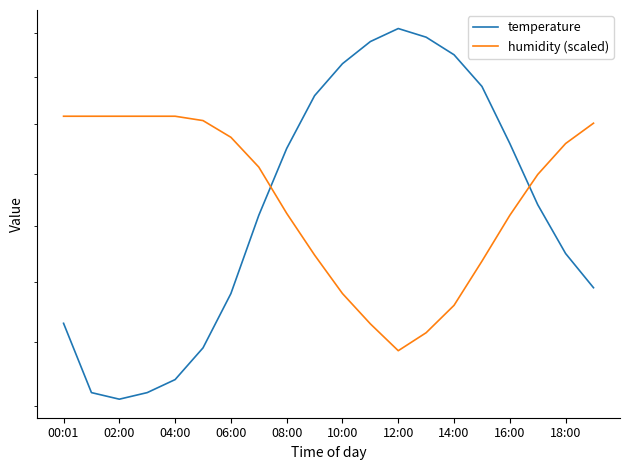

What is the highest value of the humidity (scaled) series?

18.2